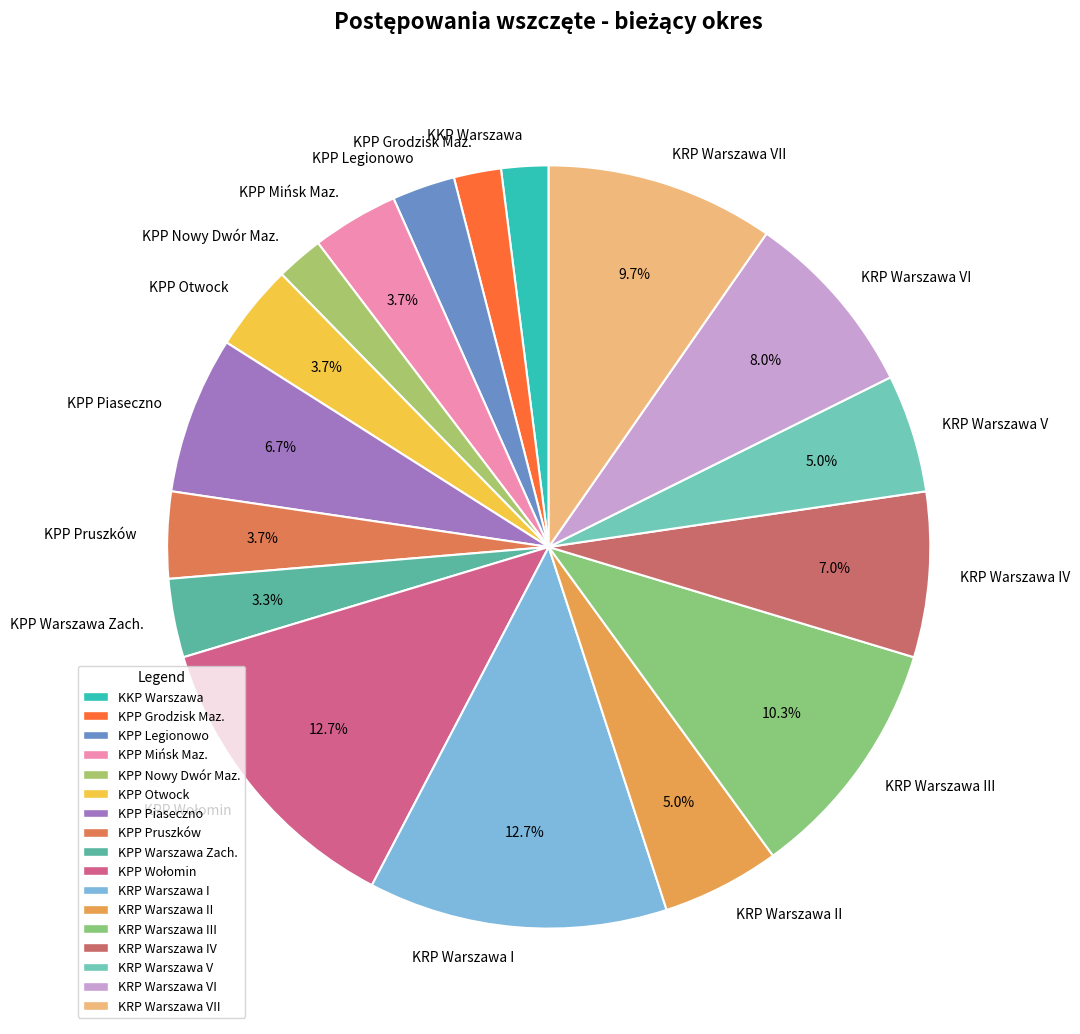

How much of the chart is everything except KRP Warszawa IV?

93.0%